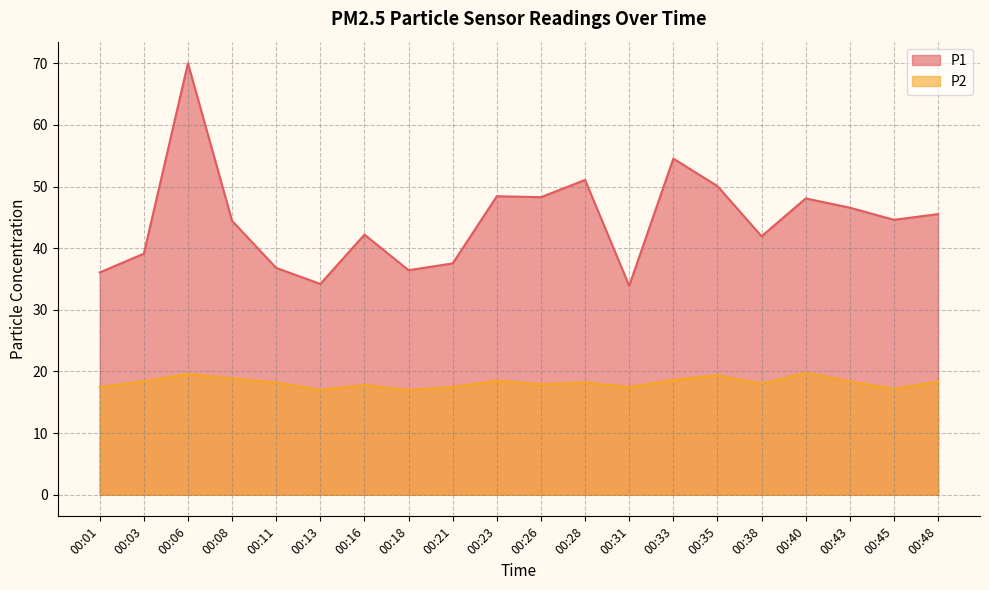

Between 00:18 and 00:48, which series saw the biggest shift?

P1